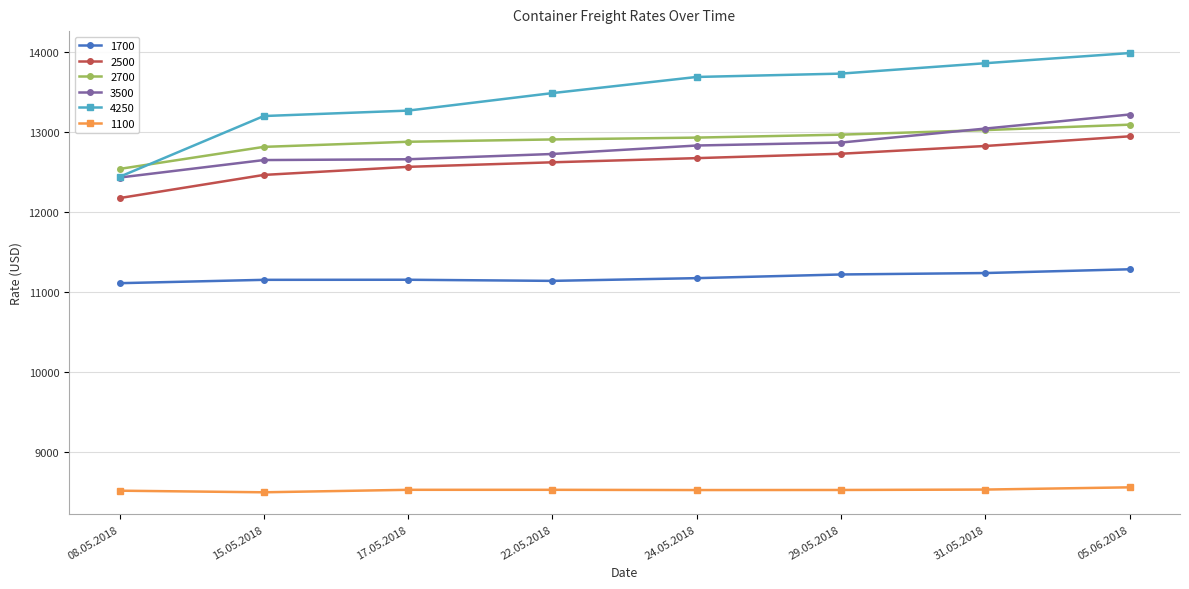

True or false: 4250 and 1700 cross at least once.

False